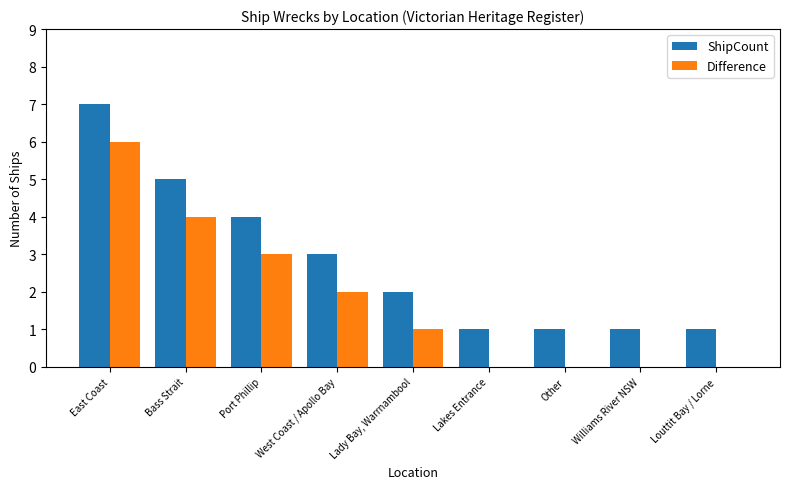

Does the chart contain stacked bars?

No